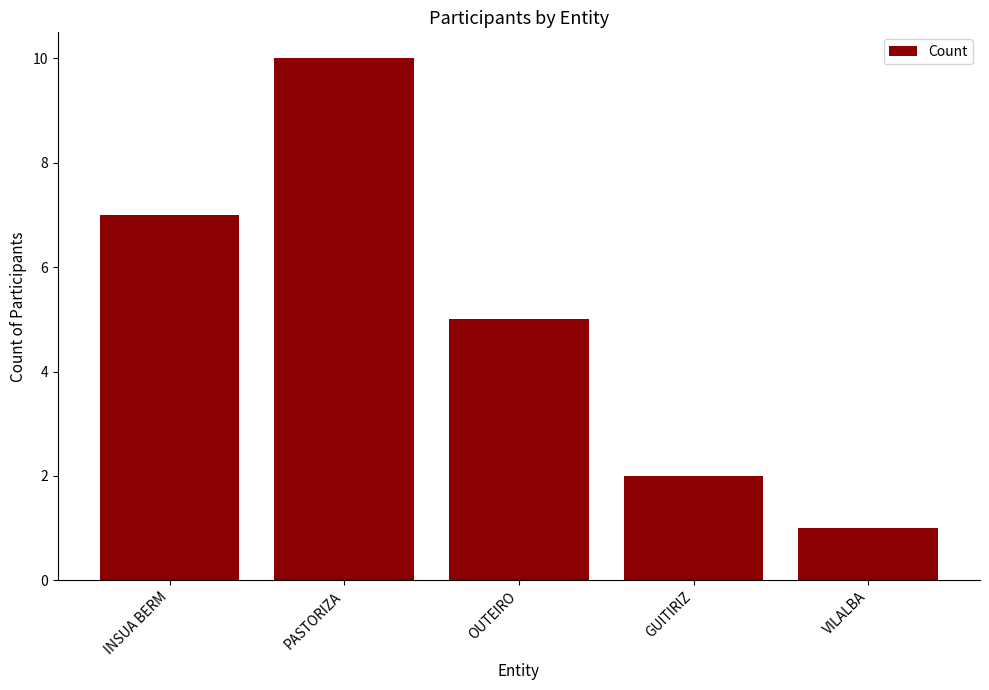

Reading left to right, transcribe all the data shown in this chart.

7	10	5	2	1